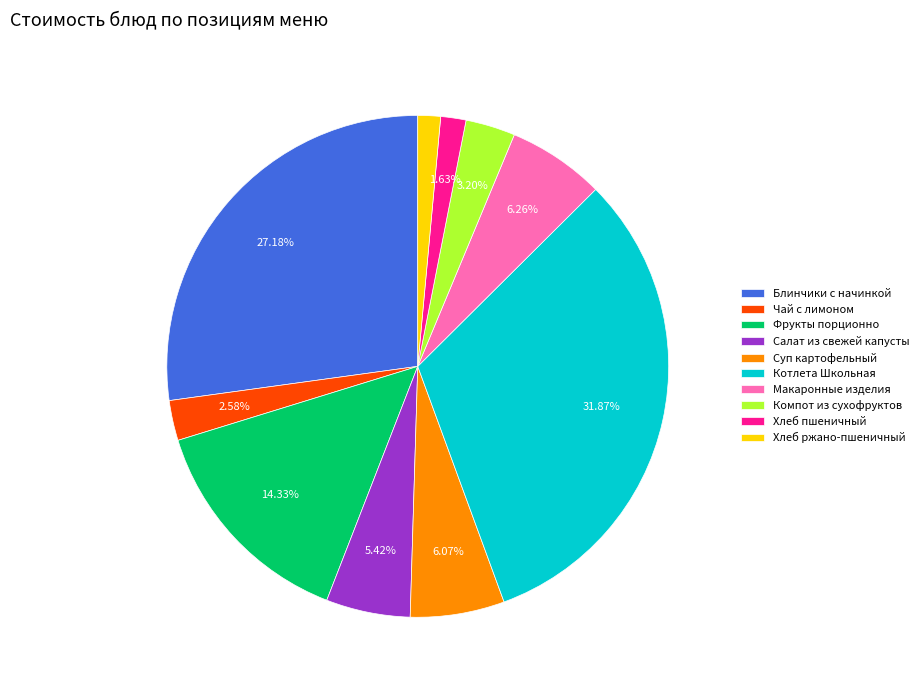

How many slices are in this pie chart?

10